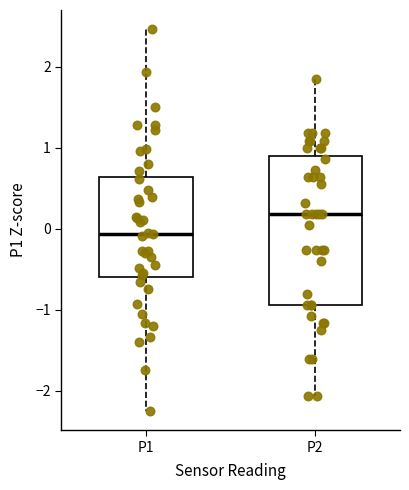

Reading left to right, transcribe this box plot: for each box, give where its median line is, the range the box spans, and where its two whiskers end, as read against the y-axis. The values are not printed on the chart, so give them approximately, as read against the axis.

P1: median -0.1, box -0.6 to 0.6, whiskers -2.2 to 2.5
P2: median 0.2, box -0.9 to 0.9, whiskers -2.1 to 1.9